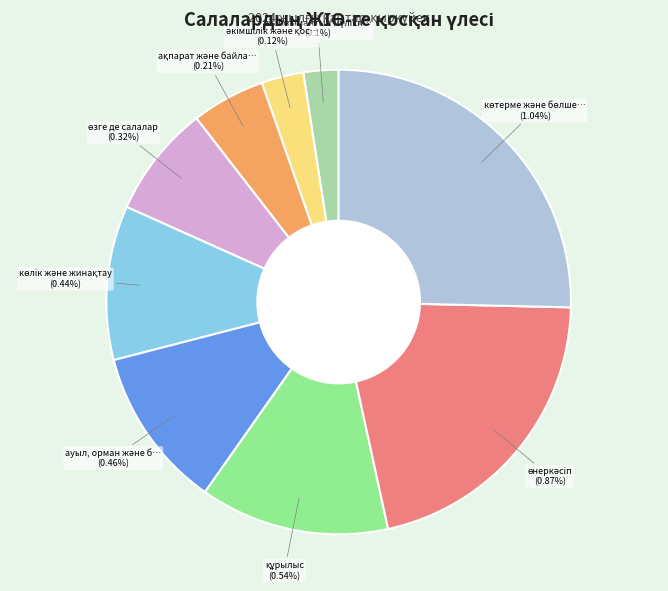

Is there a majority slice in this chart?

No